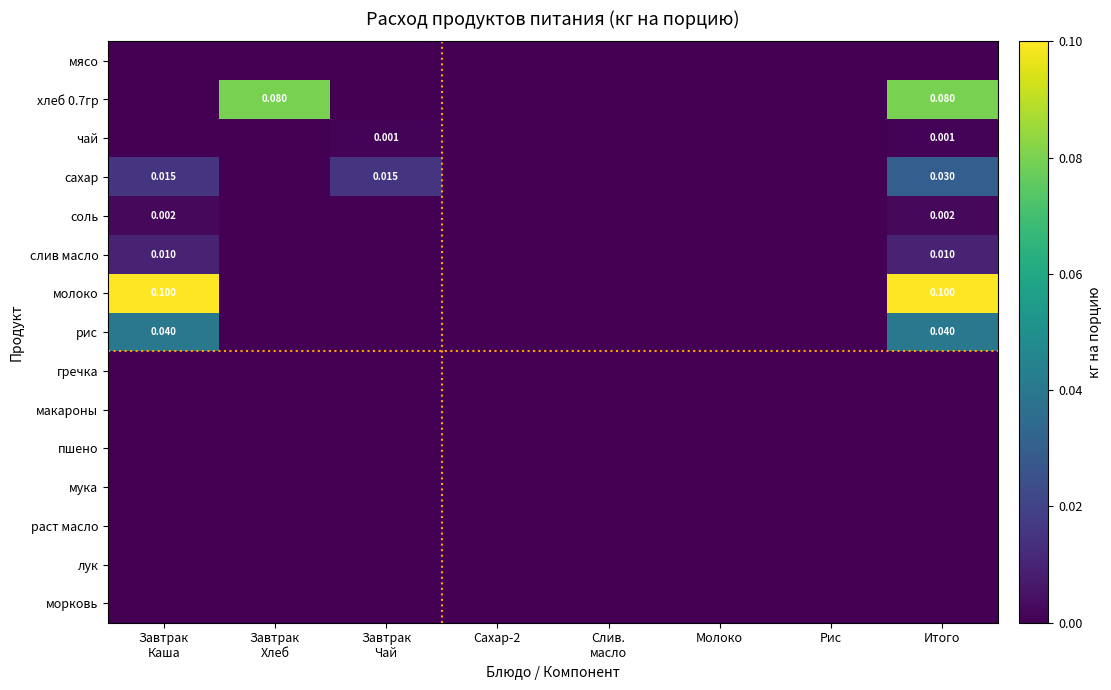

Between Итого and Сахар-2, which is larger?

Итого